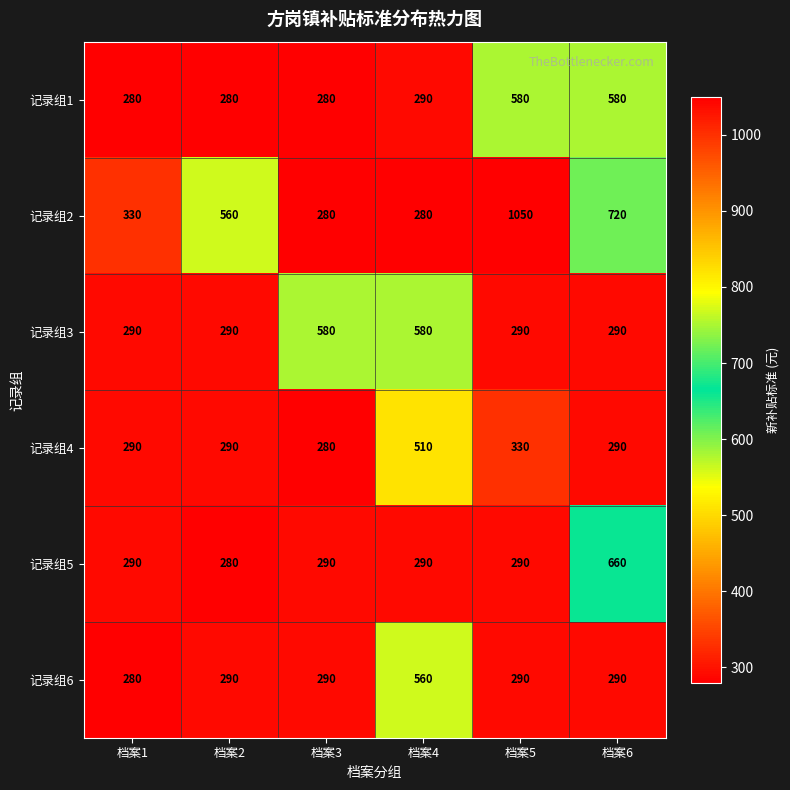

What is the difference between the 记录组4 values at 档案6 and 档案5?

40